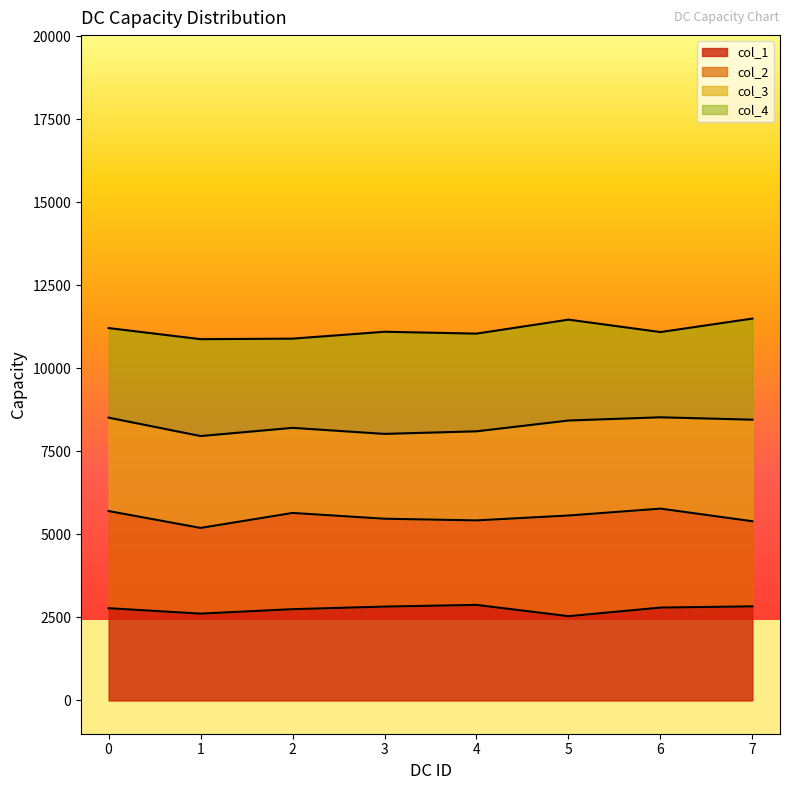

True or false: col_5 and col_4 cross at least once.

False